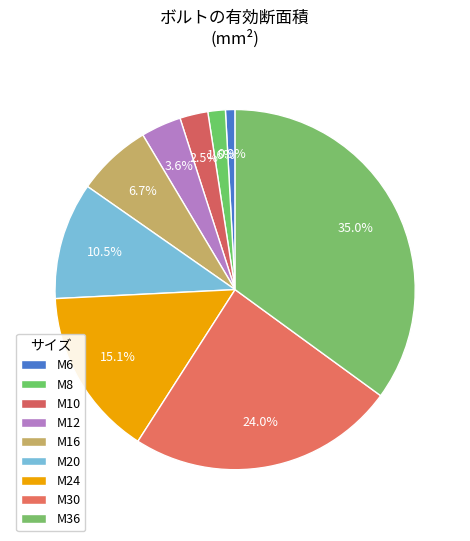

To the nearest percent, what is the average slice percentage?

11%